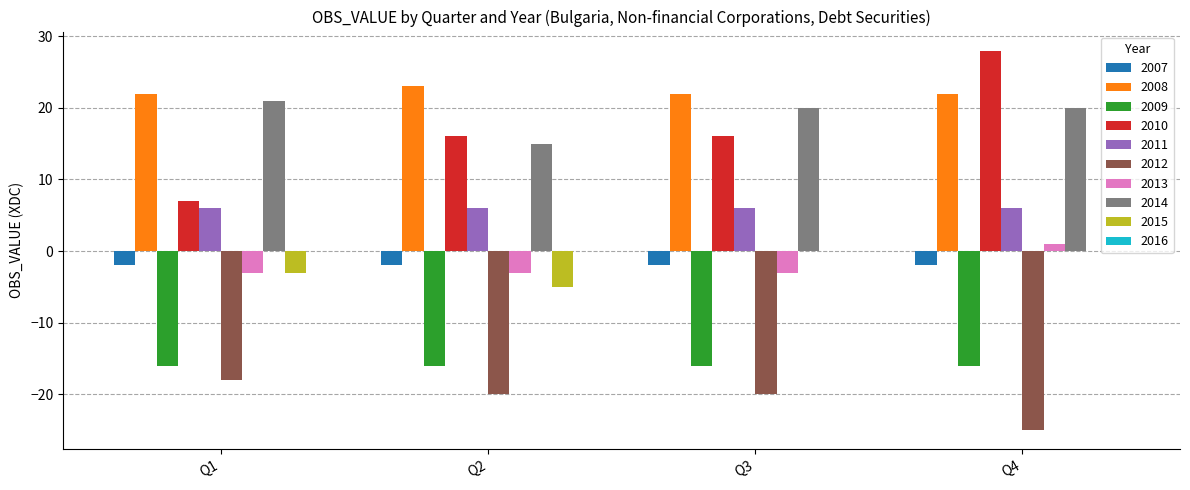

True or false: 2013 has a value of -1 at Q2.

False